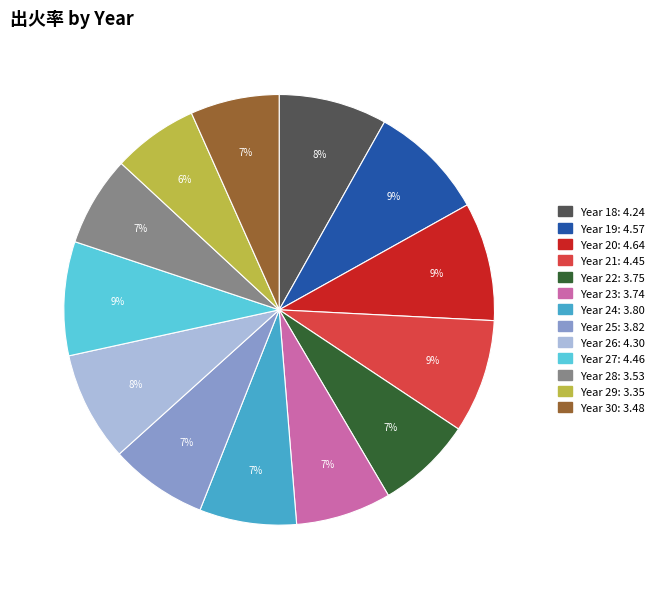

Does any single category account for the majority?

No